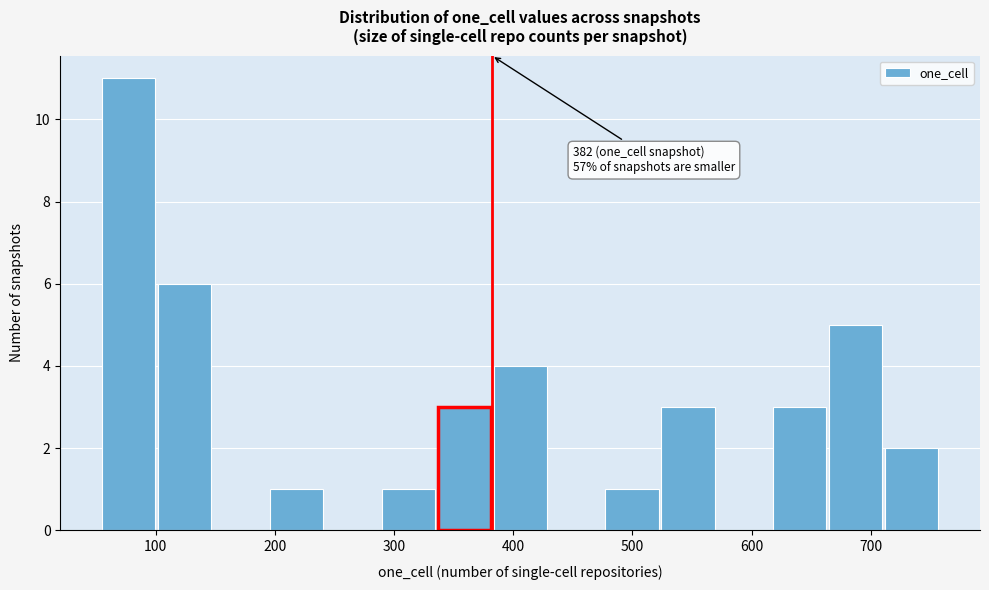

Which range on the x-axis has the tallest bar?

60 to 100